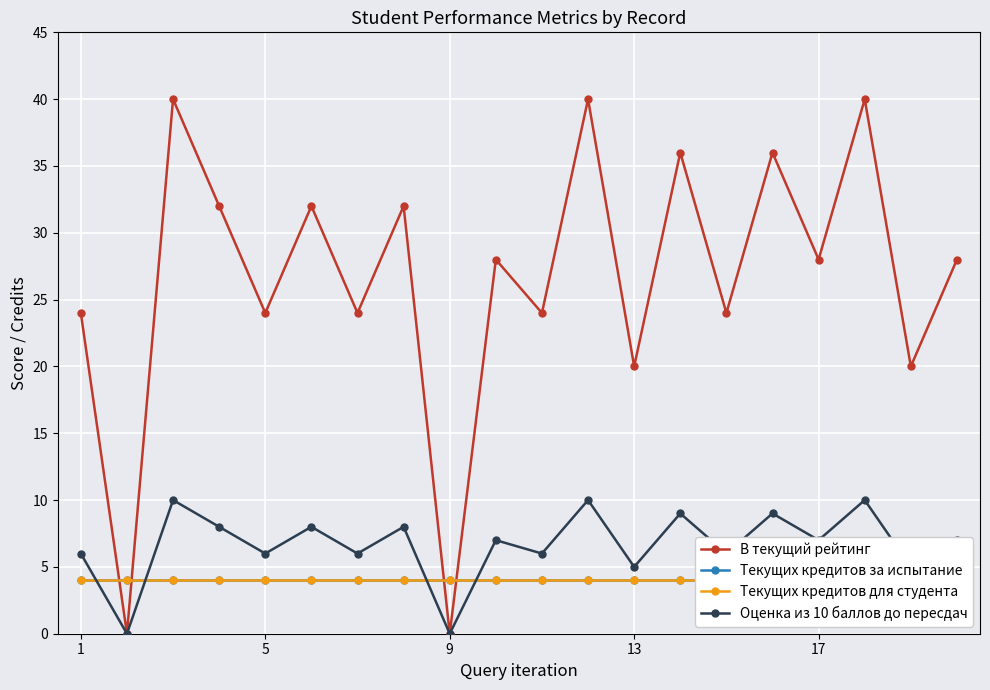

How many categories are shown in the chart?

20